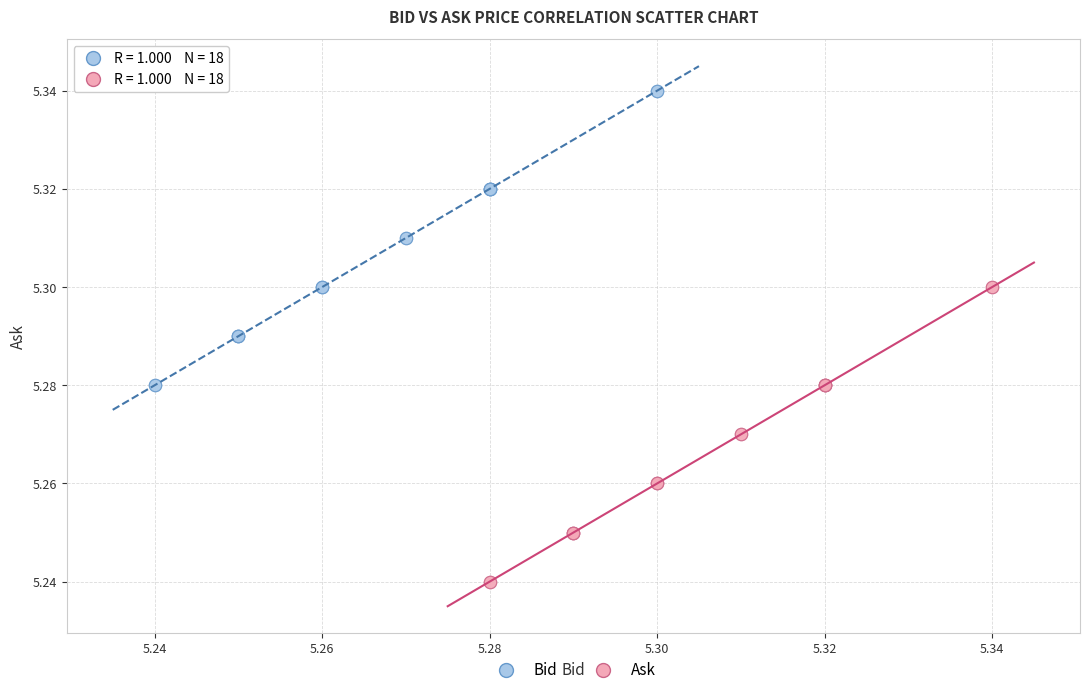

Which series reaches the maximum Y coordinate?

Bid